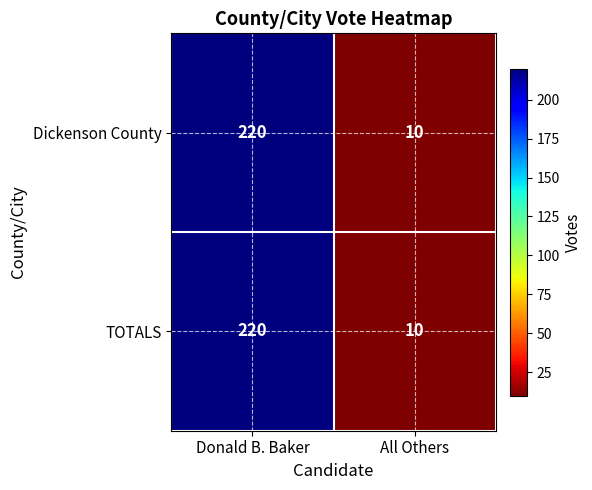

What is the greatest value displayed?

220